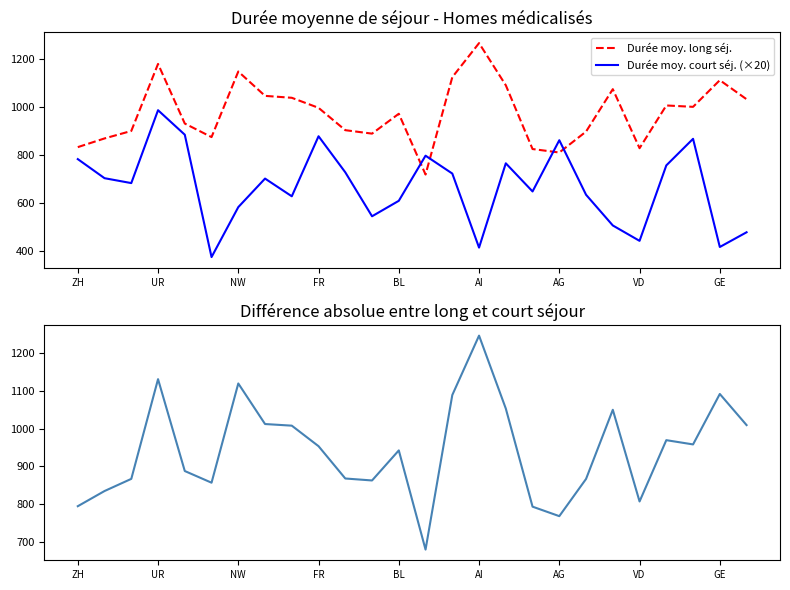

True or false: Durée moy. long séj. has a value of 564.9 at 17.

False